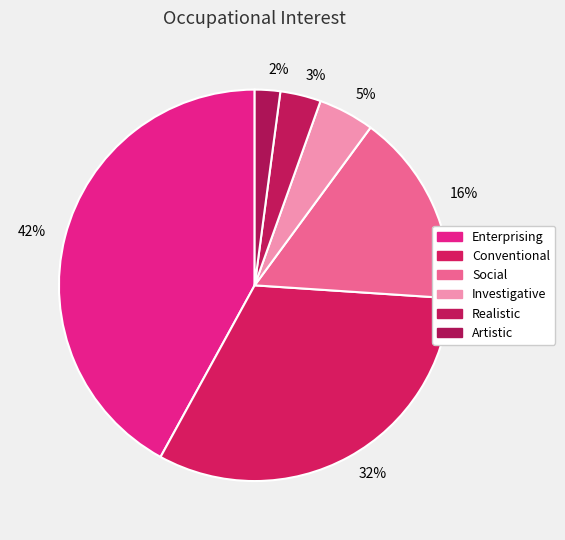

Is there any slice that represents more than half of the pie?

No